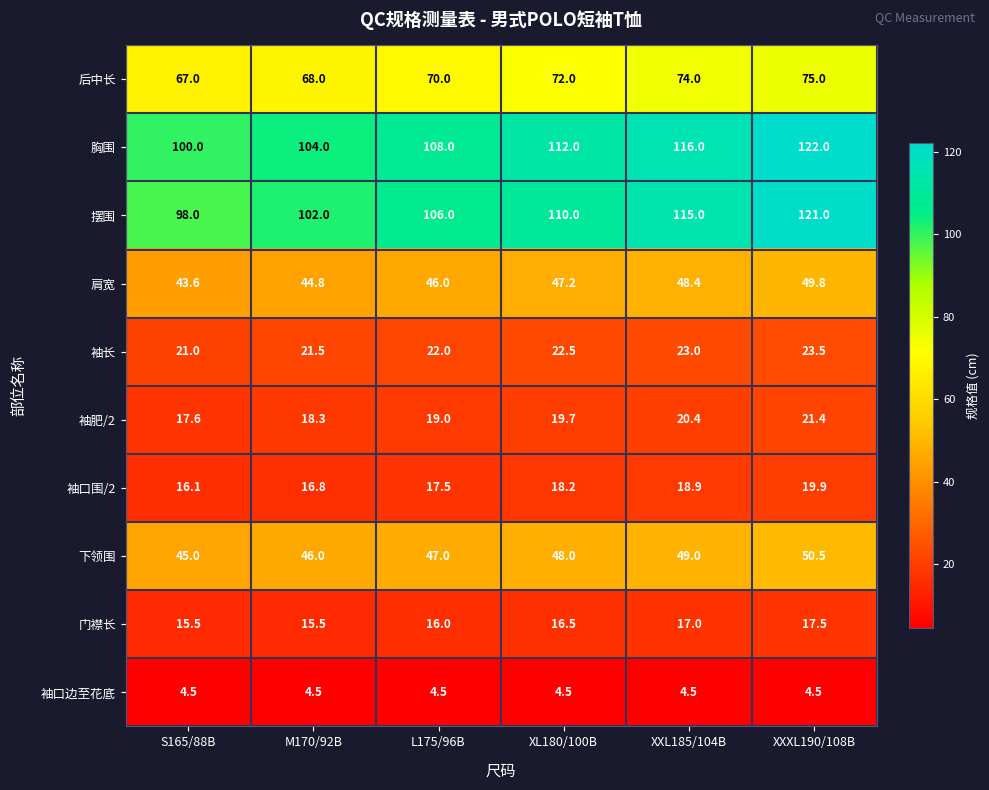

Read the 下领围 value at M170/92B.

46.0